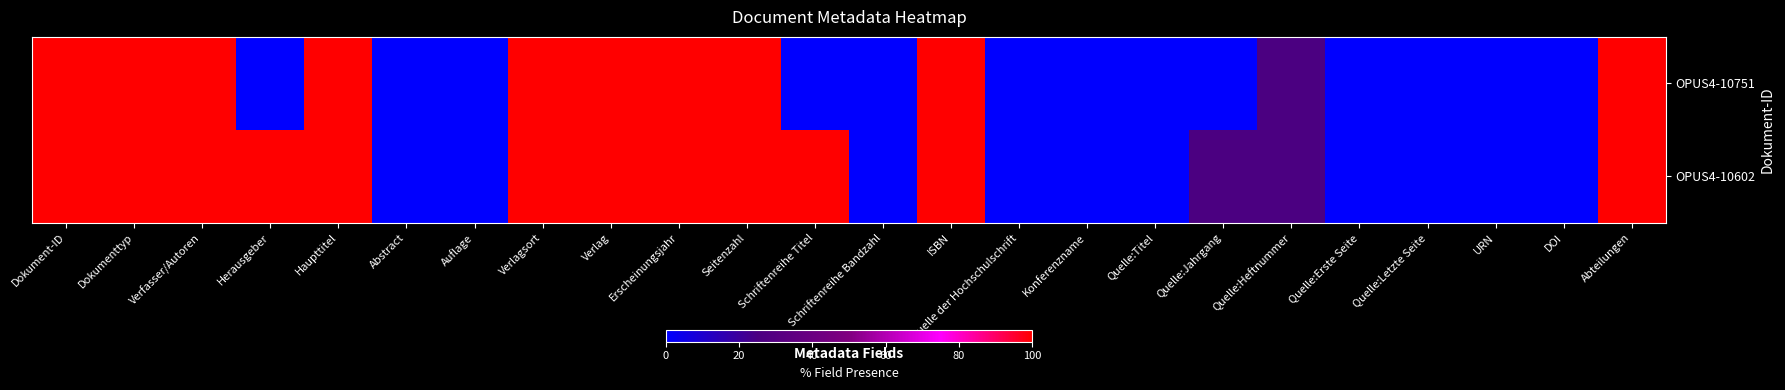

Rank the series by their maximum value, from highest to lowest.

OPUS4-10751, OPUS4-10602